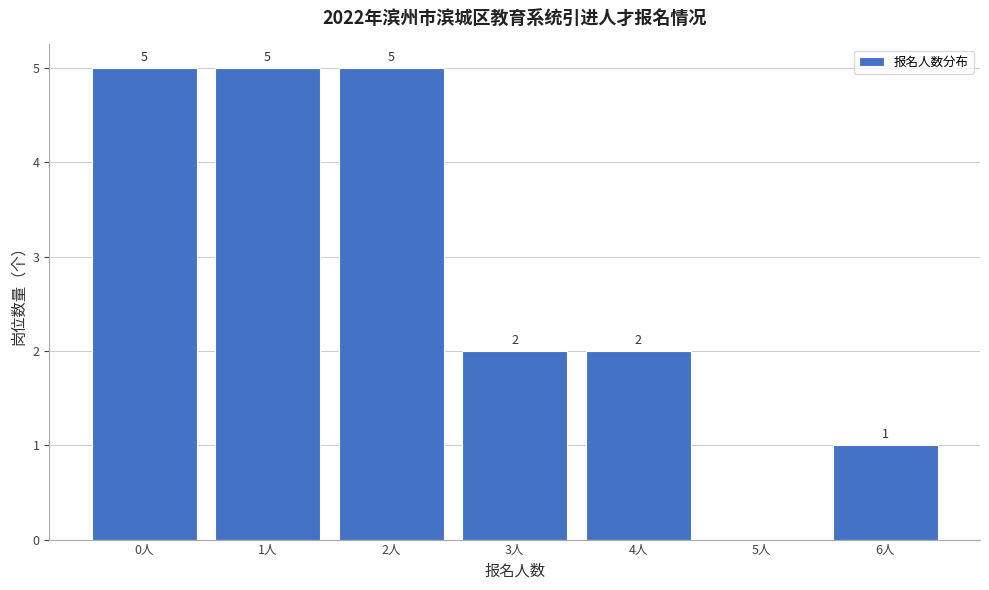

Reading right to left, what are all the values shown in this chart?

6人=1	5人=0	4人=2	3人=2	2人=5	1人=5	0人=5